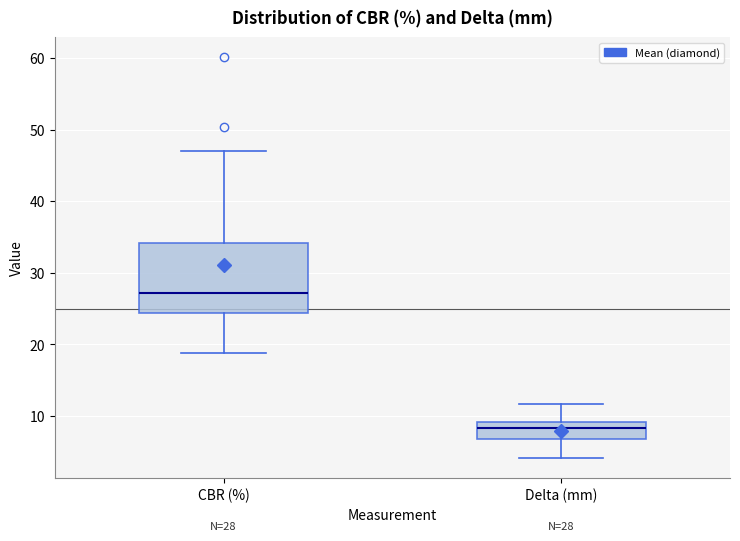

Which box has the lowest median line?

Delta (mm)